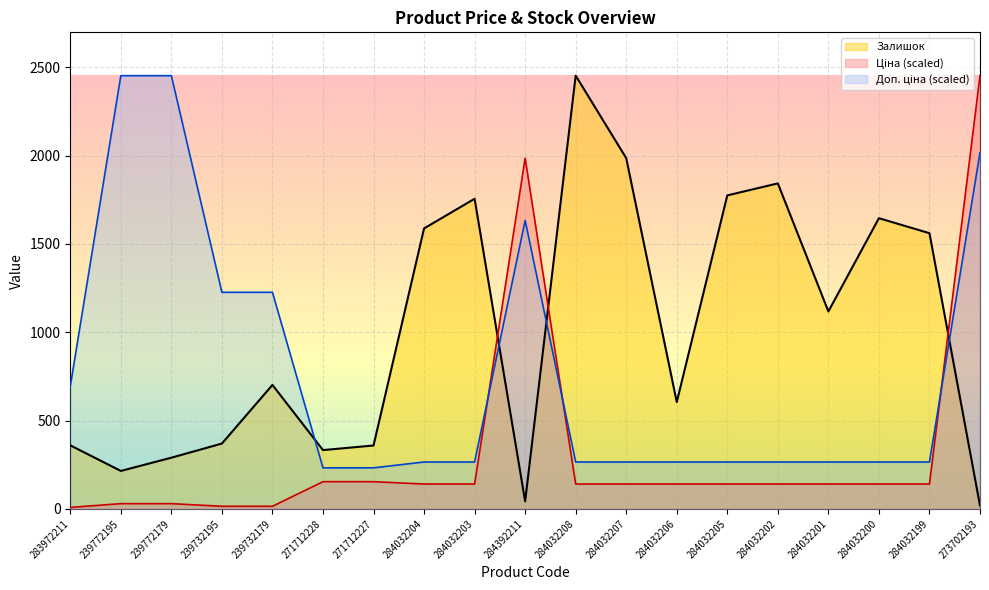

Is the value of Доп. ціна at 273702193 greater than the value of Ціна at 239772195?

Yes